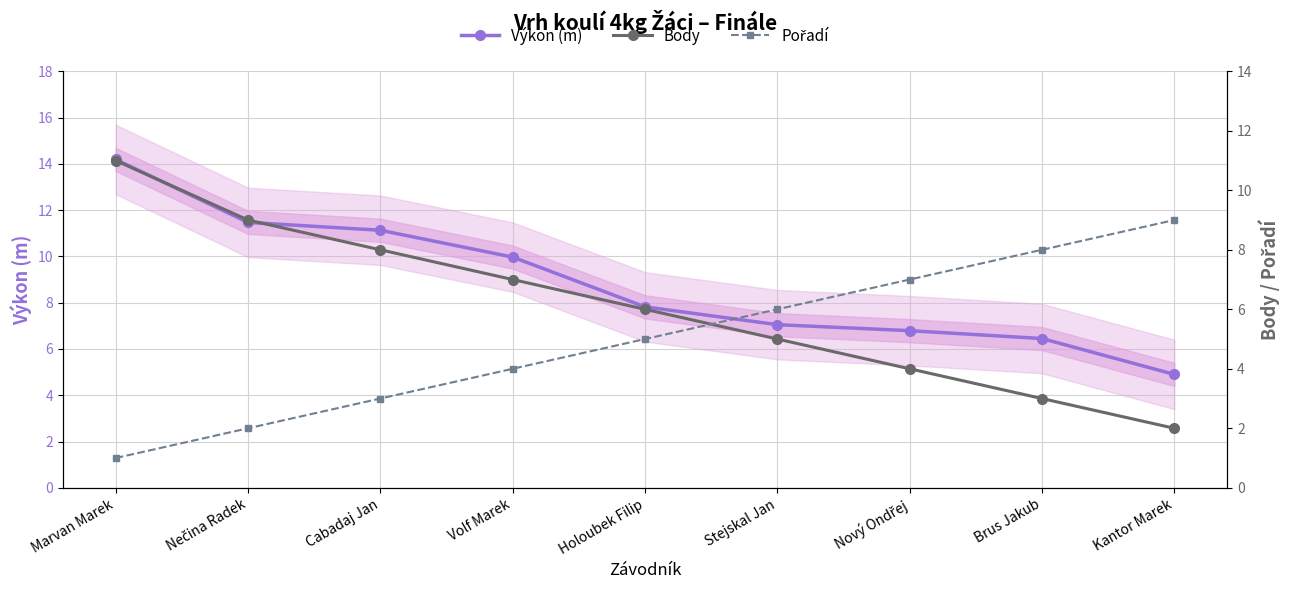

Is the value of Výkon (m) at Cabadaj Jan greater than the value of Pořadí at Nový Ondřej?

Yes